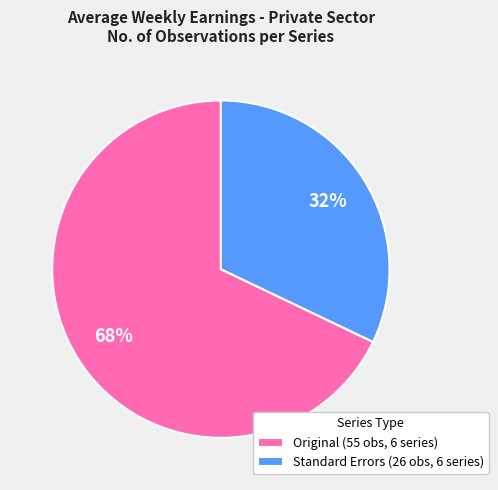

The Original (55 obs, 6 series) slice represents 68% of the pie. True or false?

True